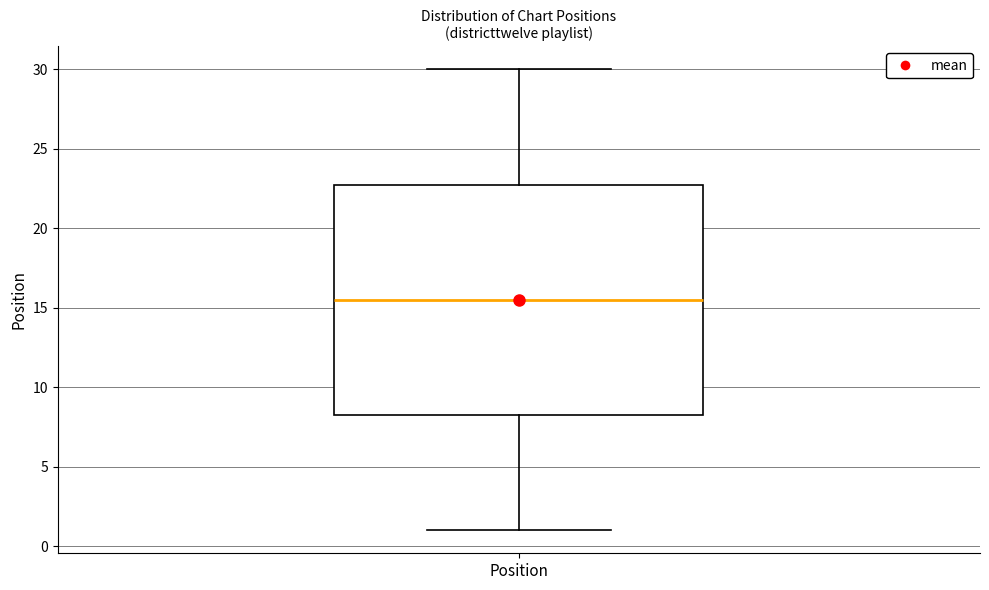

Read this box plot against the y-axis: the position of the median line, the range covered by the box, and the ends of both whiskers. The values are not printed on the chart, so give them approximately, as read against the axis.

median 15.5, box 8.5 to 23.0, whiskers 1.0 to 30.0